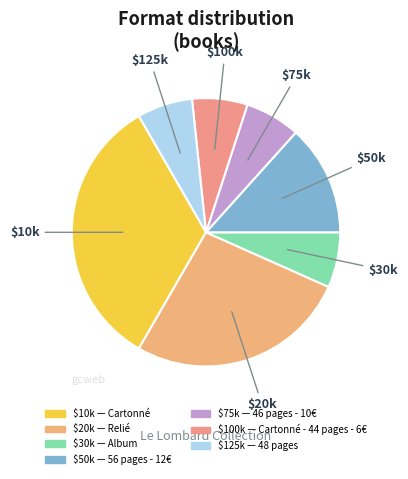

How many segments does this pie chart have?

7